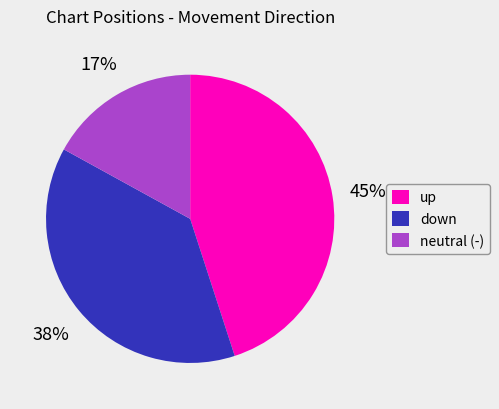

To the nearest percent, what is the difference between the largest and smallest slice percentages?

28%